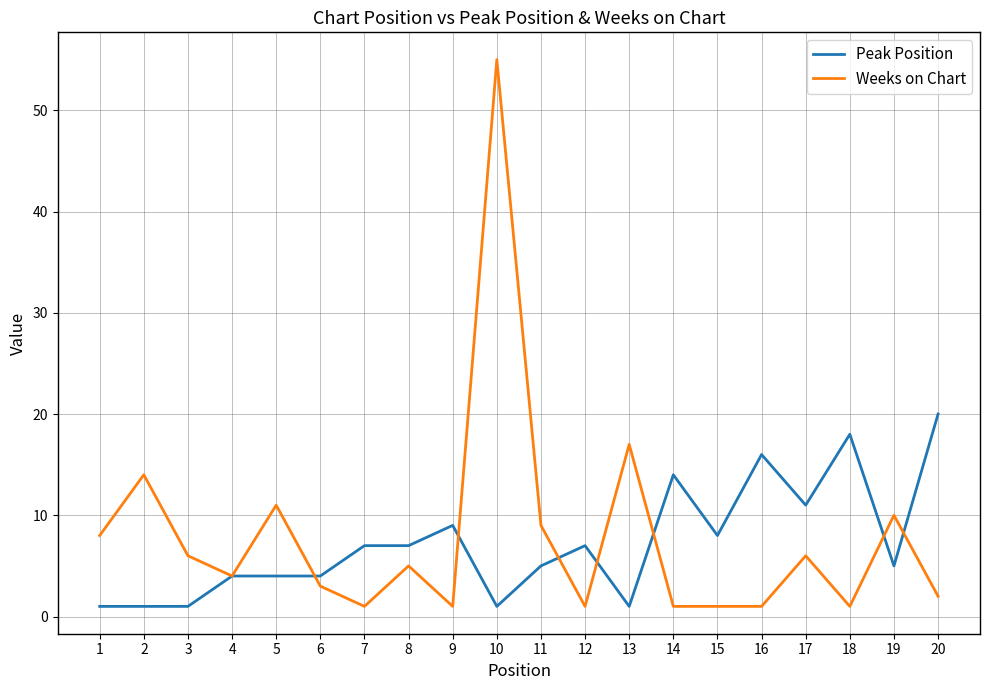

Which series has the largest range (max minus min)?

Weeks on Chart